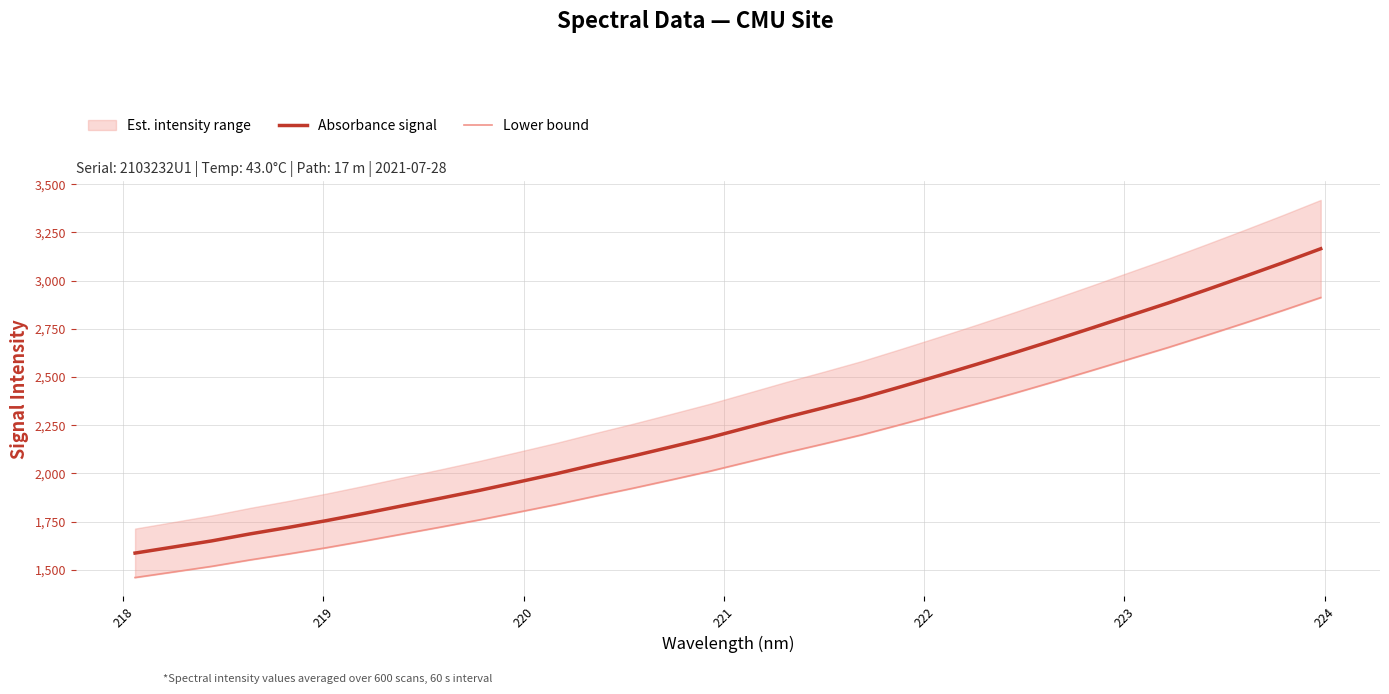

List the series in order of their peak value, lowest first.

Lower bound, Absorbance signal